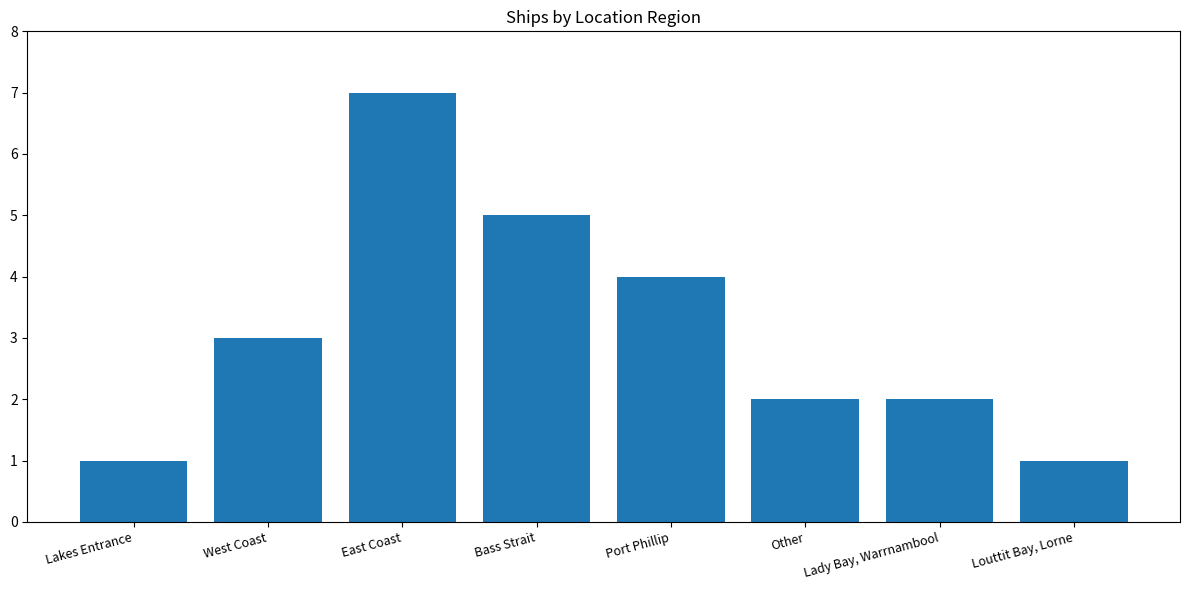

Reading left to right, transcribe all the data shown in this chart.

Lakes Entrance=1	West Coast=3	East Coast=7	Bass Strait=5	Port Phillip=4	Other=2	Lady Bay, Warrnambool=2	Louttit Bay, Lorne=1